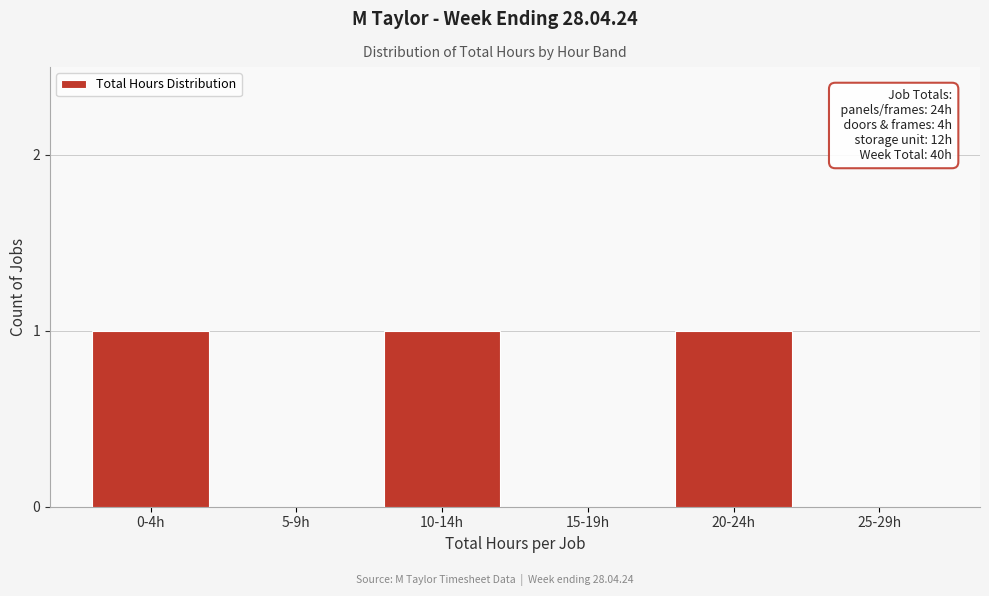

Reading left to right, what are all the values shown in this chart?

0-4h=1	5-9h=0	10-14h=1	15-19h=0	20-24h=1	25-29h=0